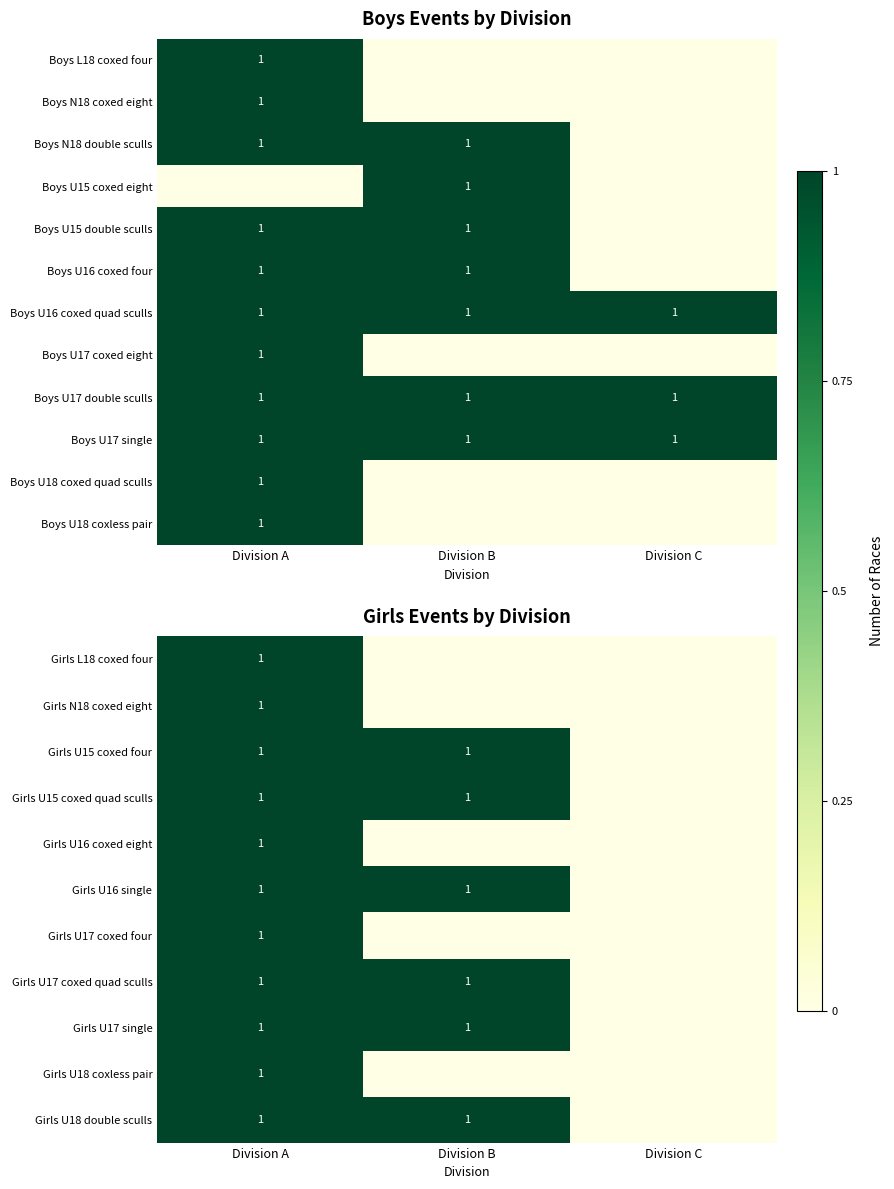

What is the sum of all Boys U17 single values?

3